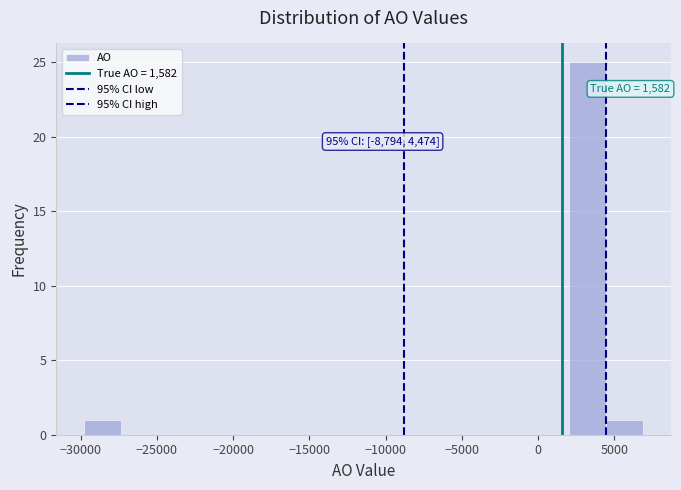

Which range on the x-axis has the tallest bar?

2000 to 4500